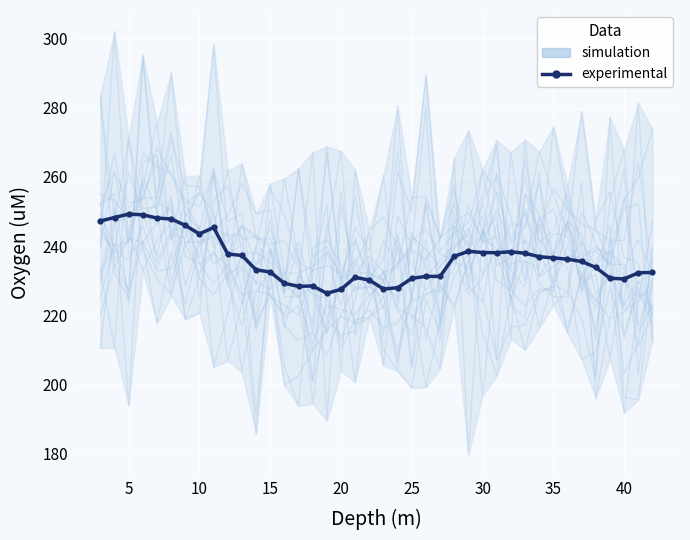

Is it true that simulation equals 220.0 at 25?

True